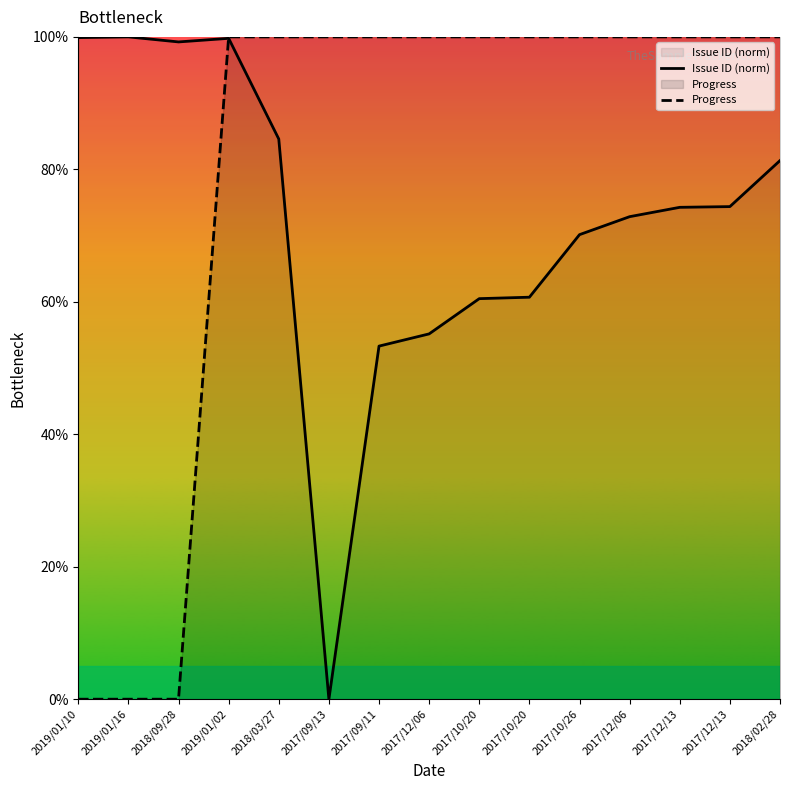

Which series changed the most between 2019/01/16 and 2017/10/20?

Progress